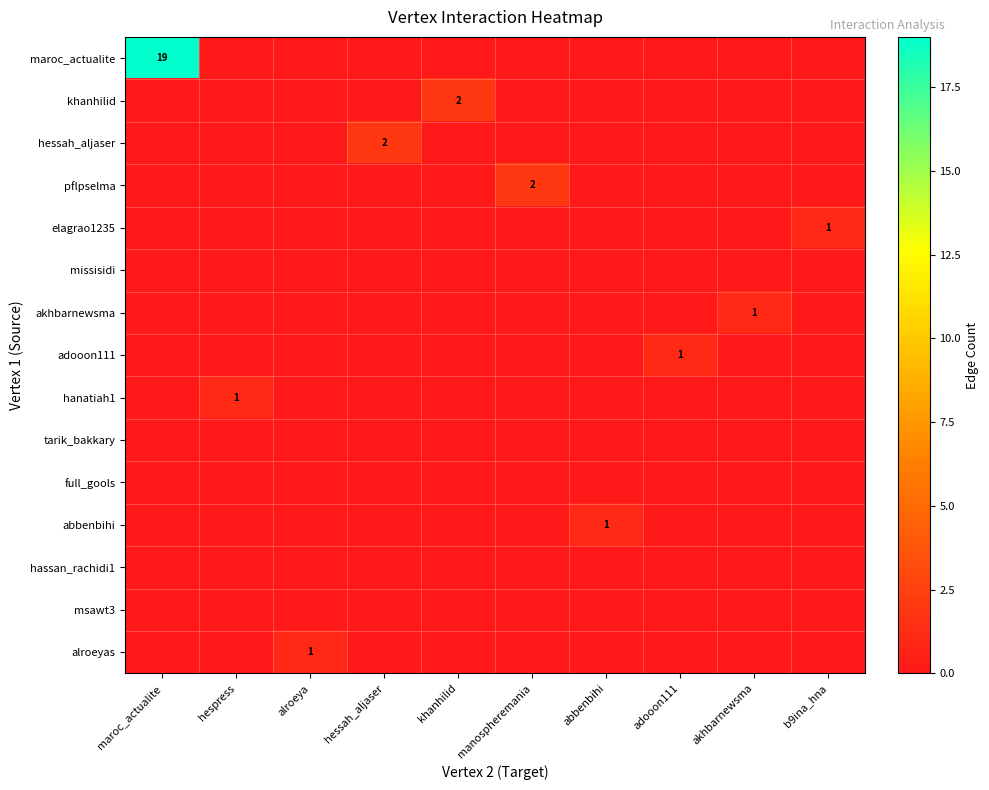

The value of row_1 at alroeya is -1. True or false?

False